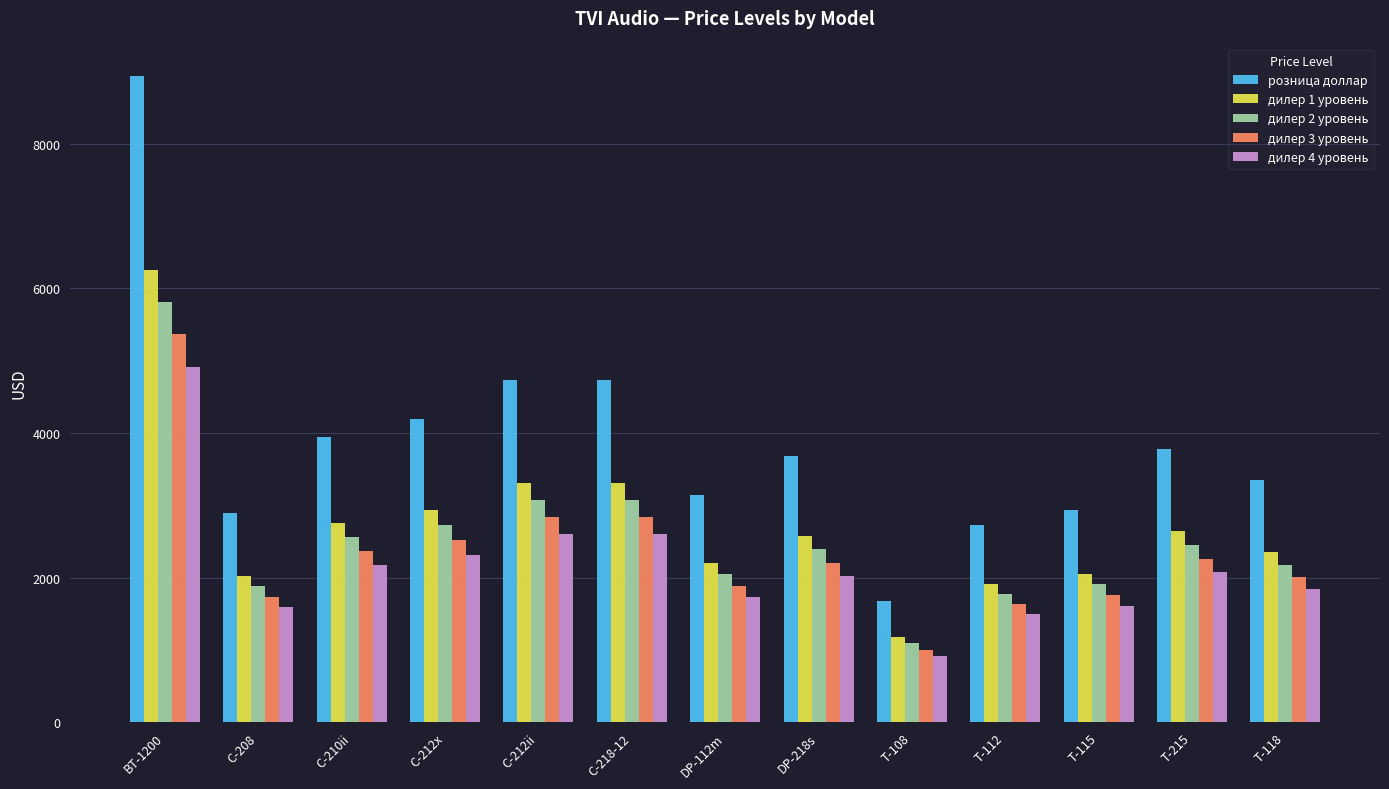

Which series has the largest total across all categories?

розница доллар